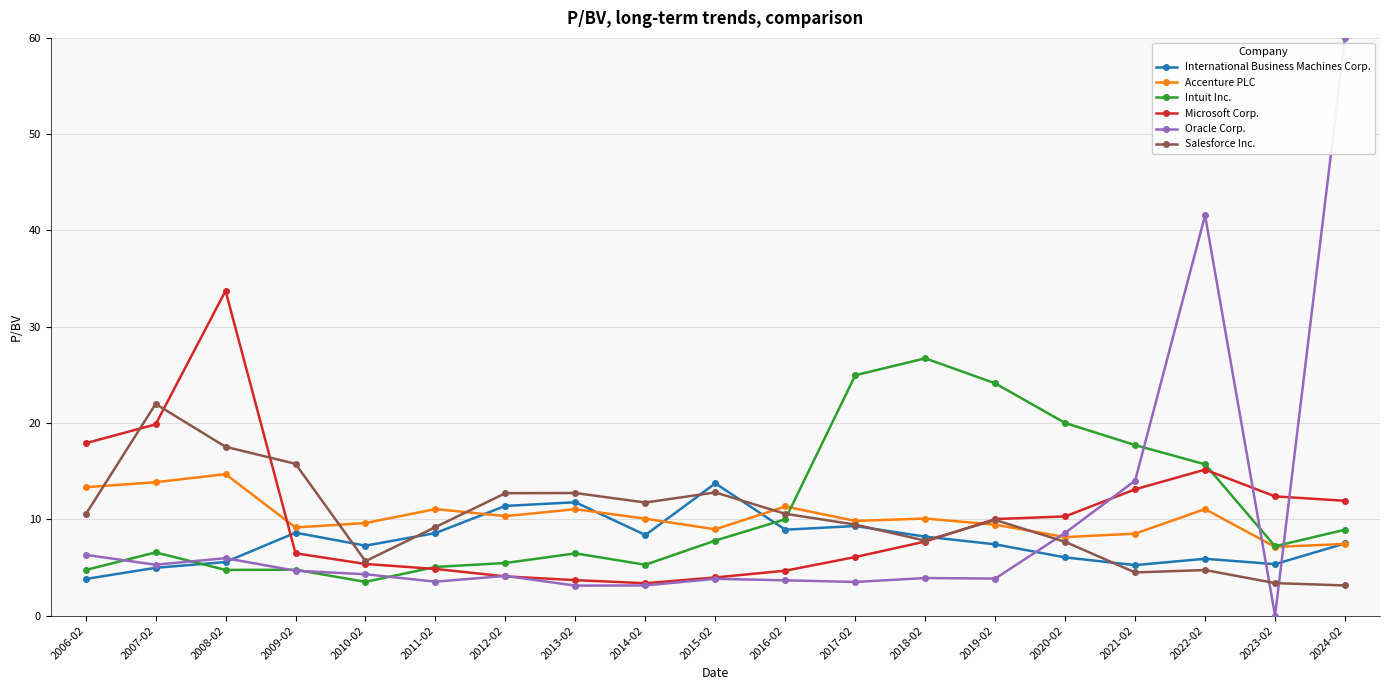

What position from the left is 2019-02?

14